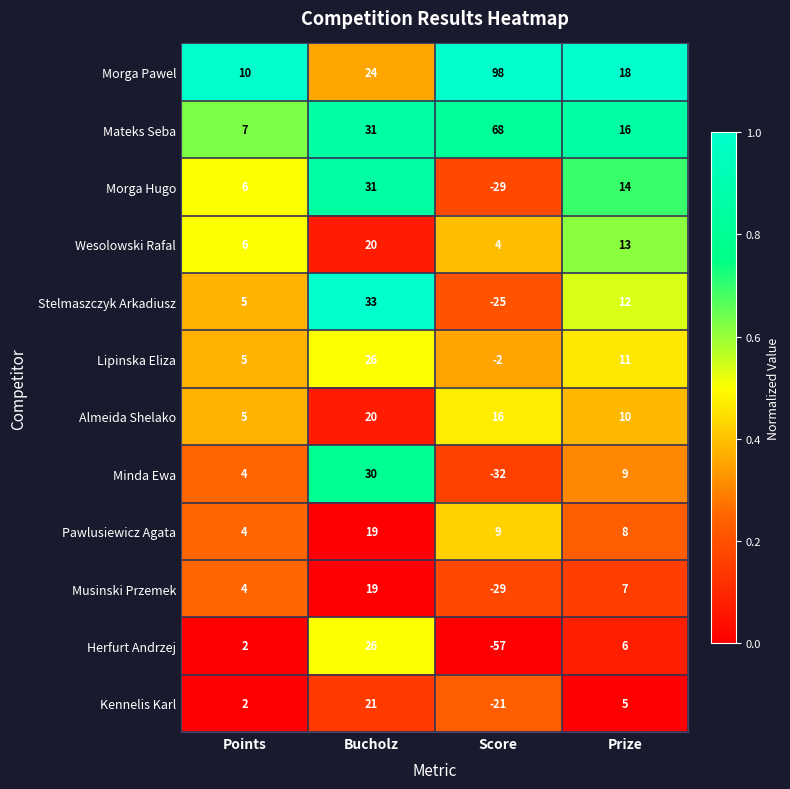

What is the average value of the Herfurt Andrzej series?

-6